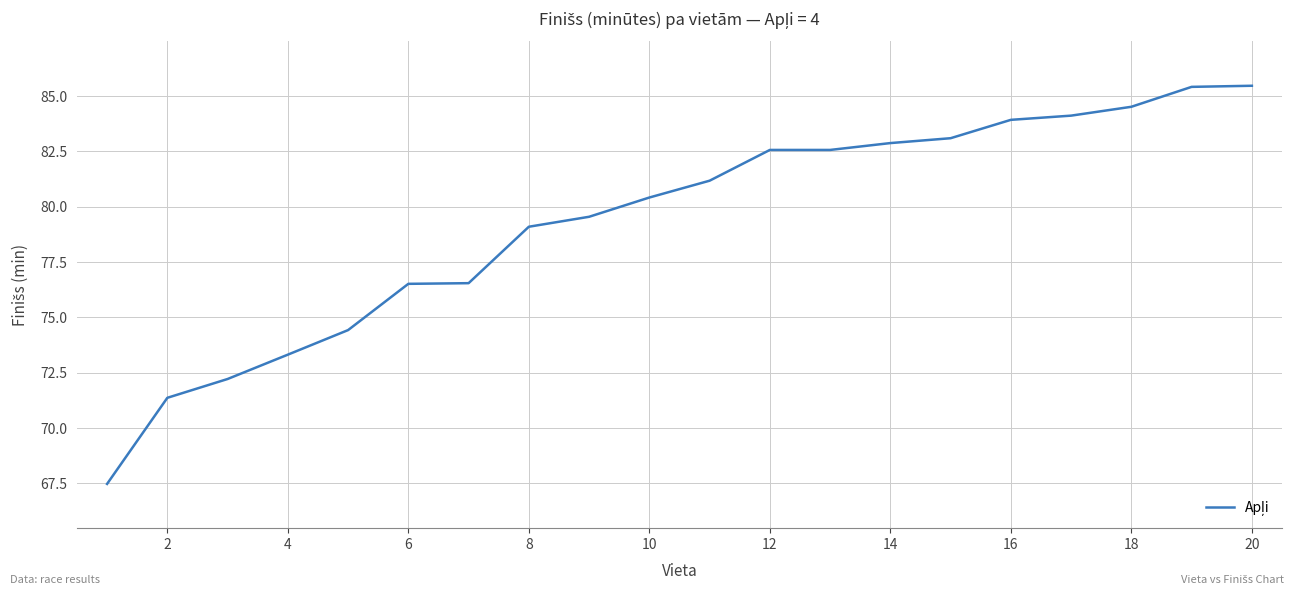

What is the maximum value shown in the chart?

85.5